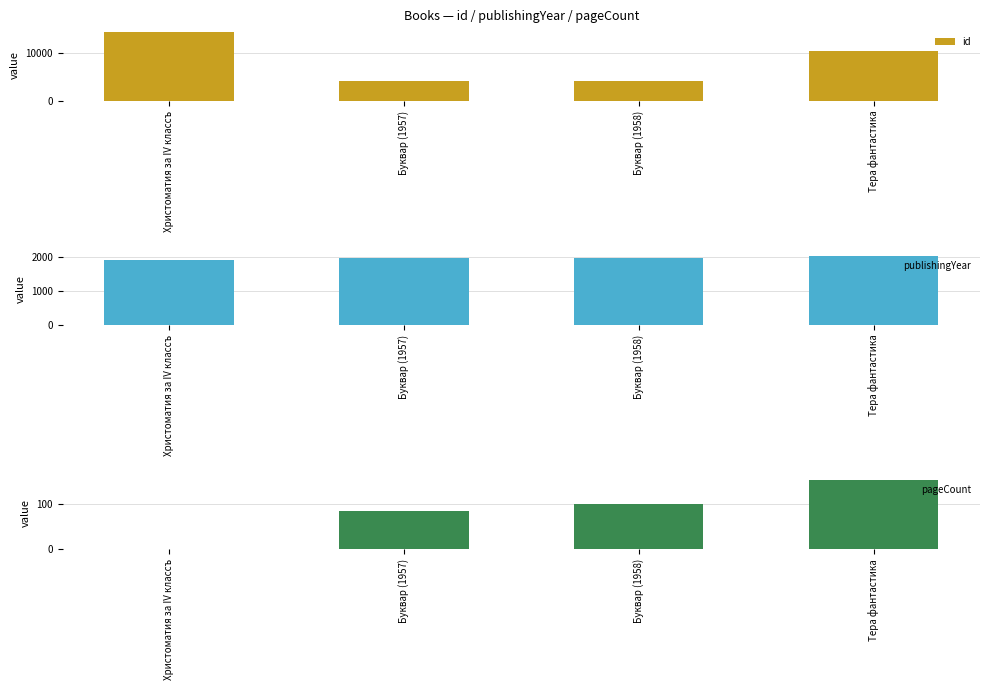

How many bars are there in each group?

3